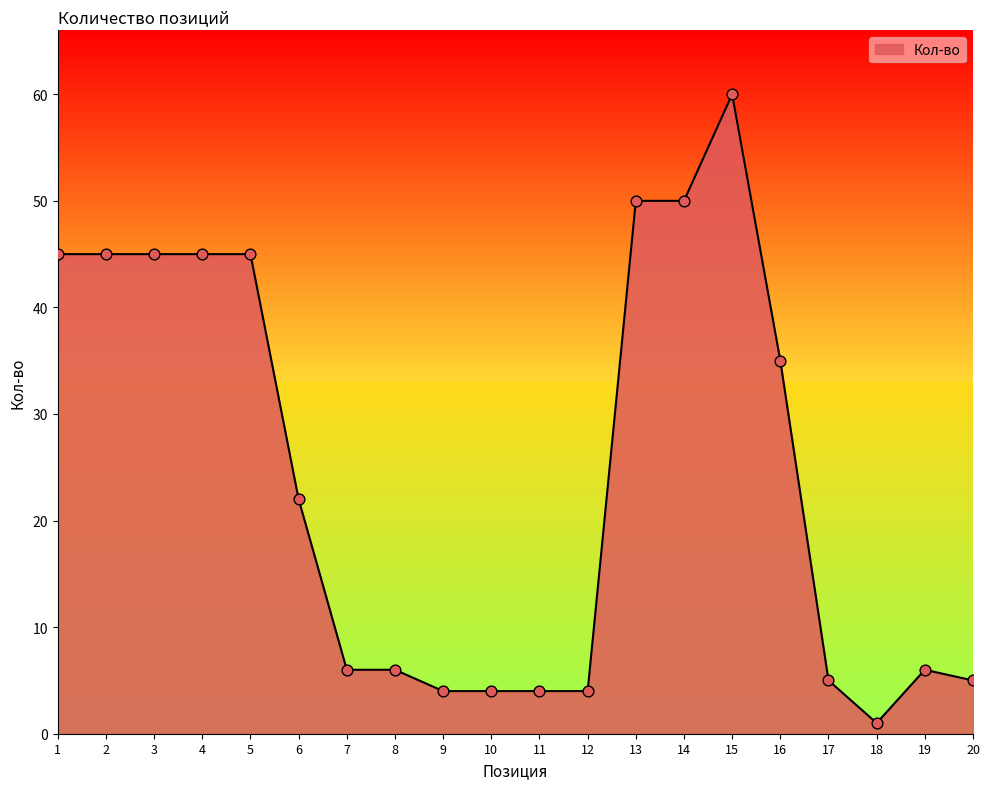

Approximately how many times larger is the value at 1 compared to 7?

7.5